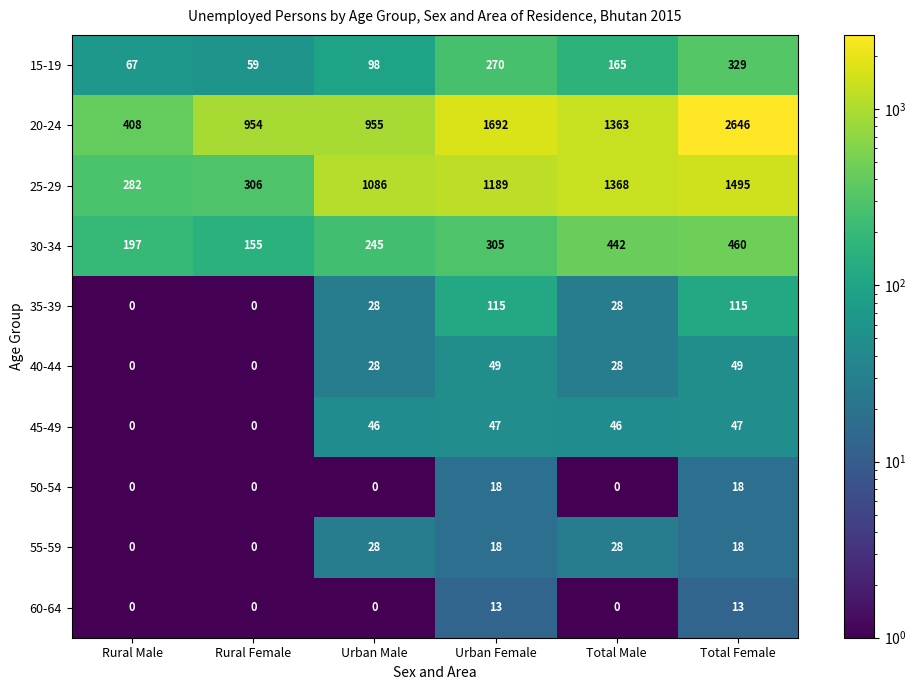

What is the difference between the second highest and second lowest values in the 15-19 series?

203